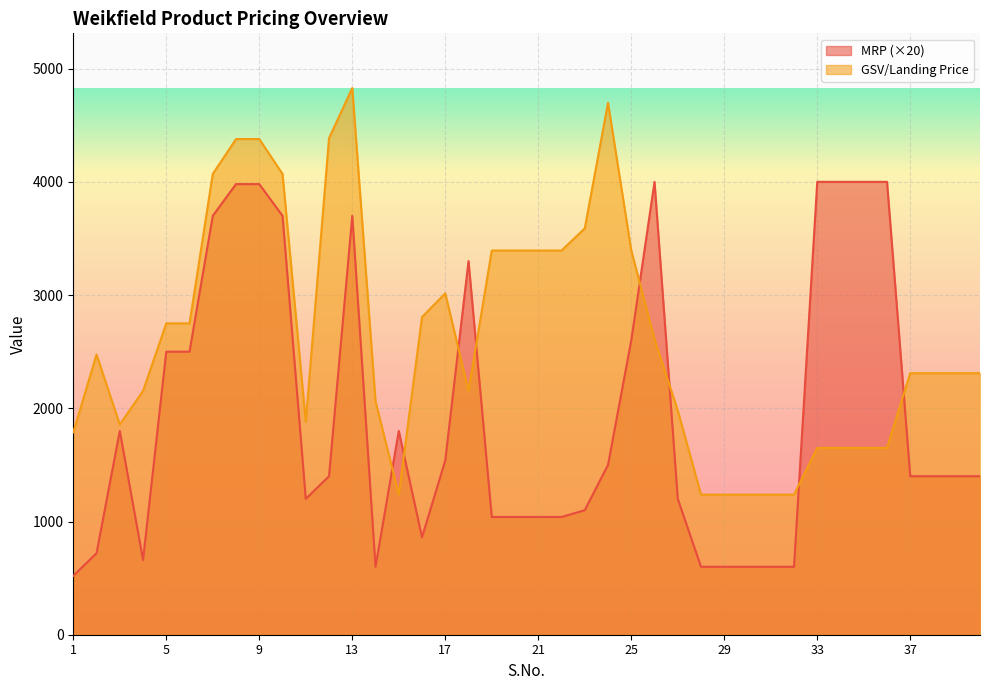

In GSV/Landing Price, how many points are lower than both neighbors (excluding endpoints)?

4